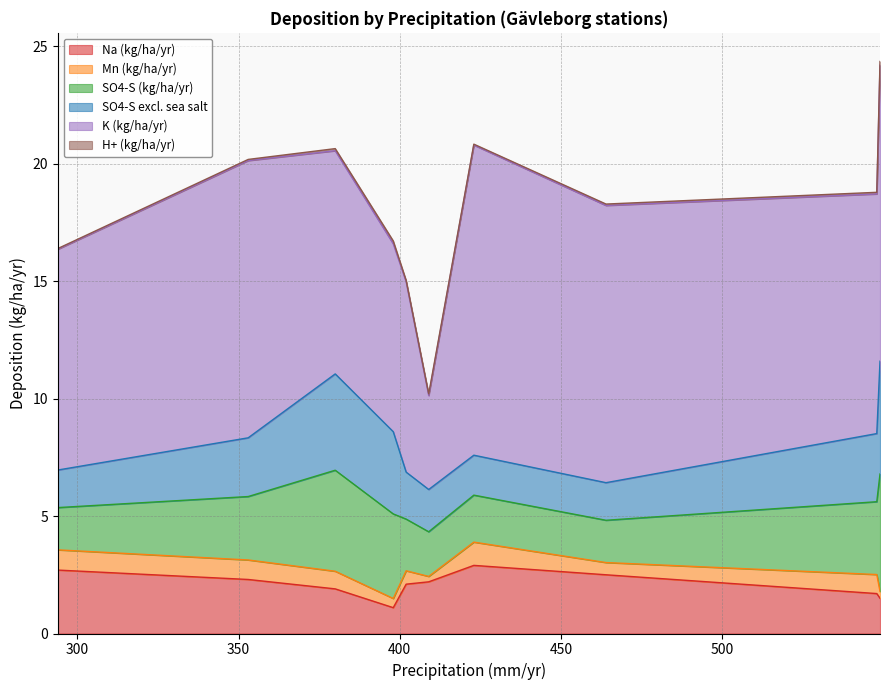

True or false: Na (kg/ha/yr) and Mn (kg/ha/yr) intersect in this chart.

False